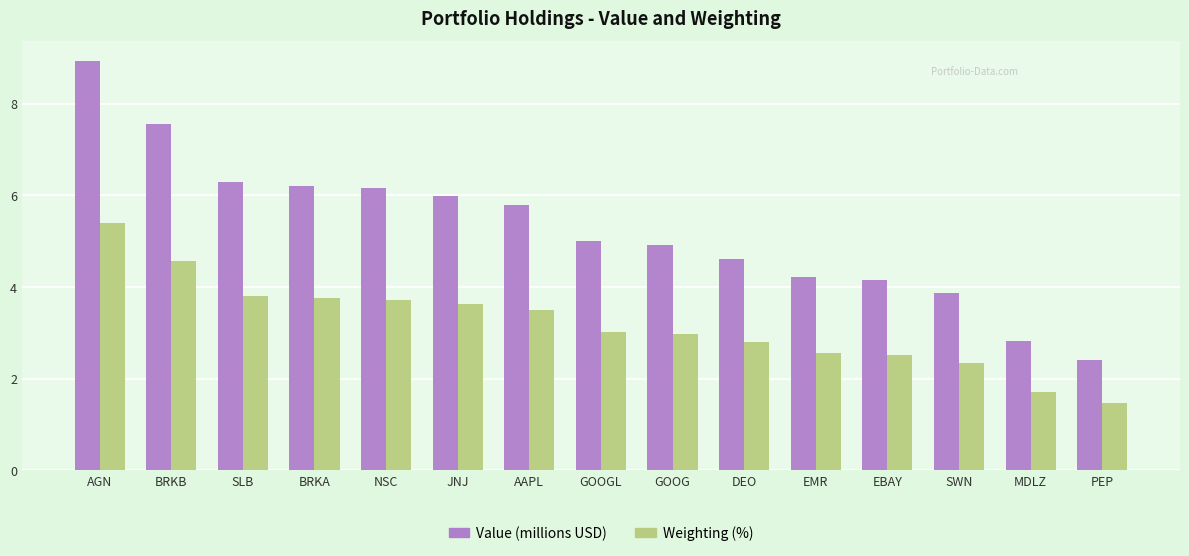

At which category is the sum across all series the highest?

AGN